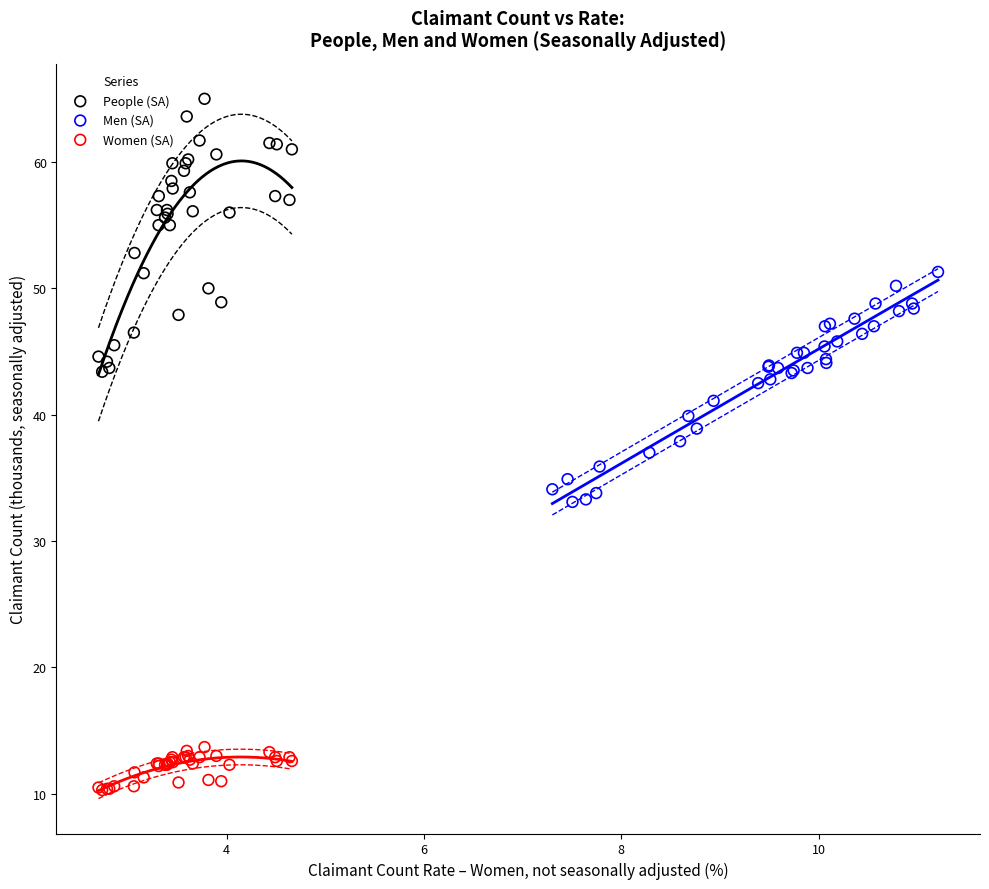

Which series contains the lowest Y value?

Women (SA)